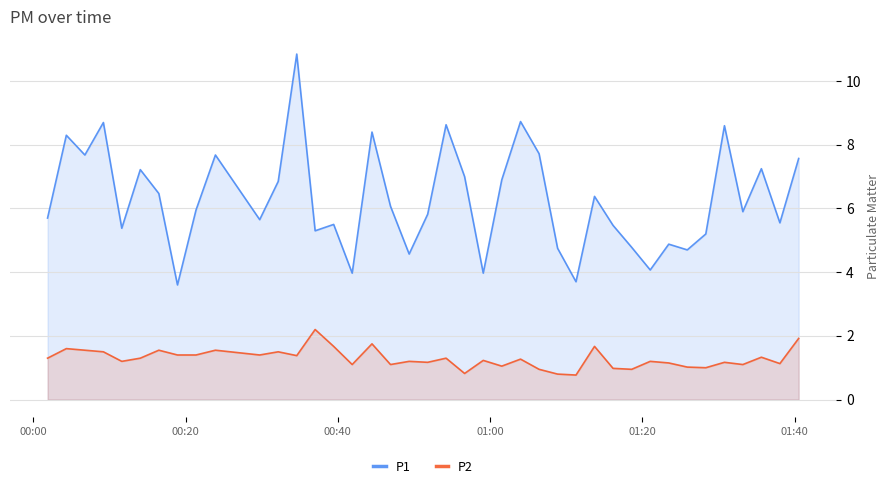

What is the value of the P1 point at the 4th from the left?

8.7